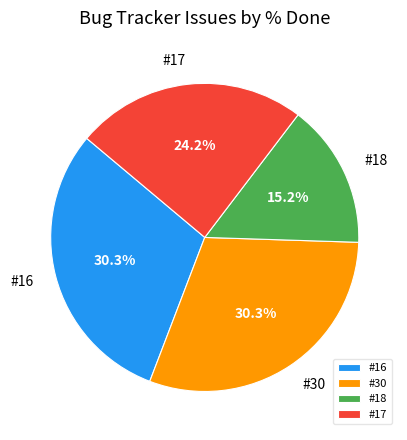

What is the ratio of the value at #17 to the value at #18?

1.6